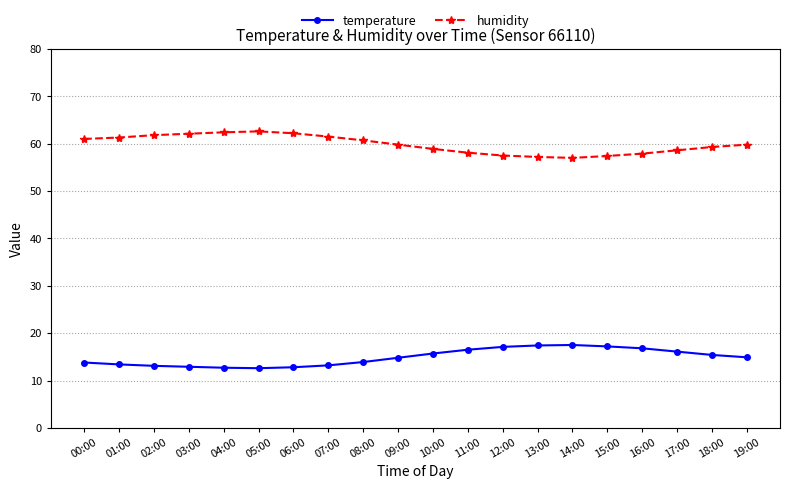

At how many categories does at least one series exceed 55?

20